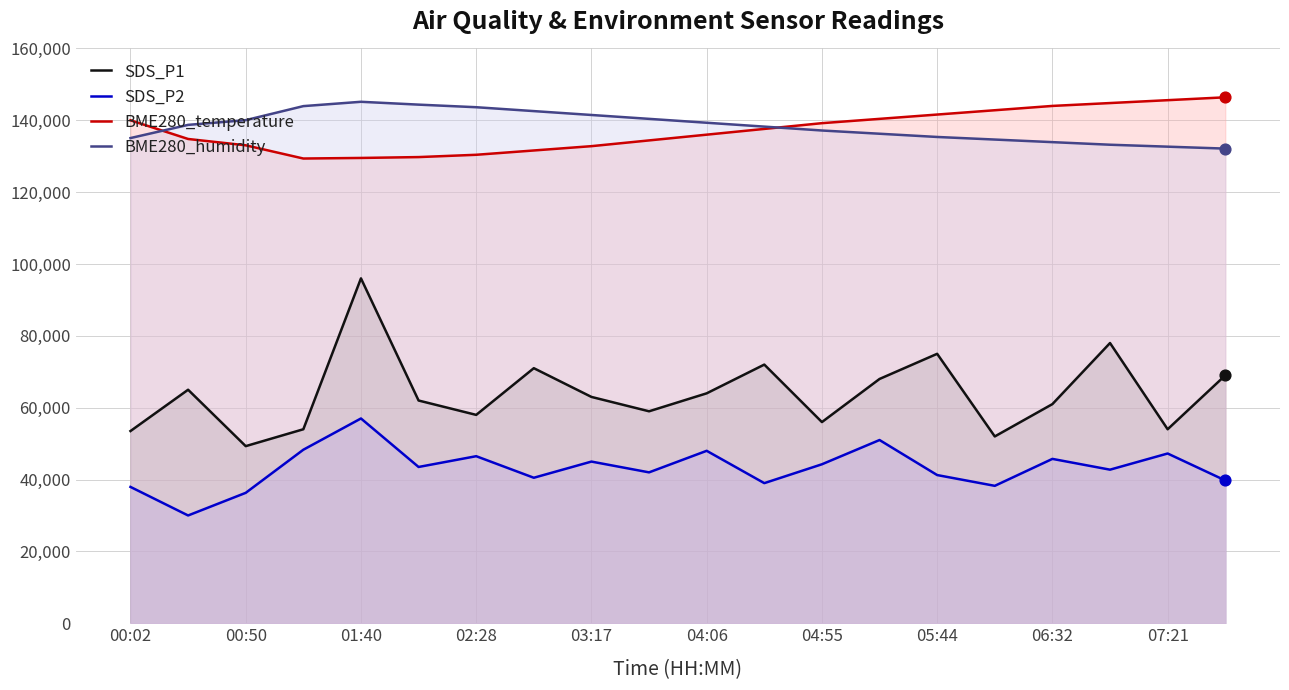

At how many categories does at least one series exceed 125771?

20